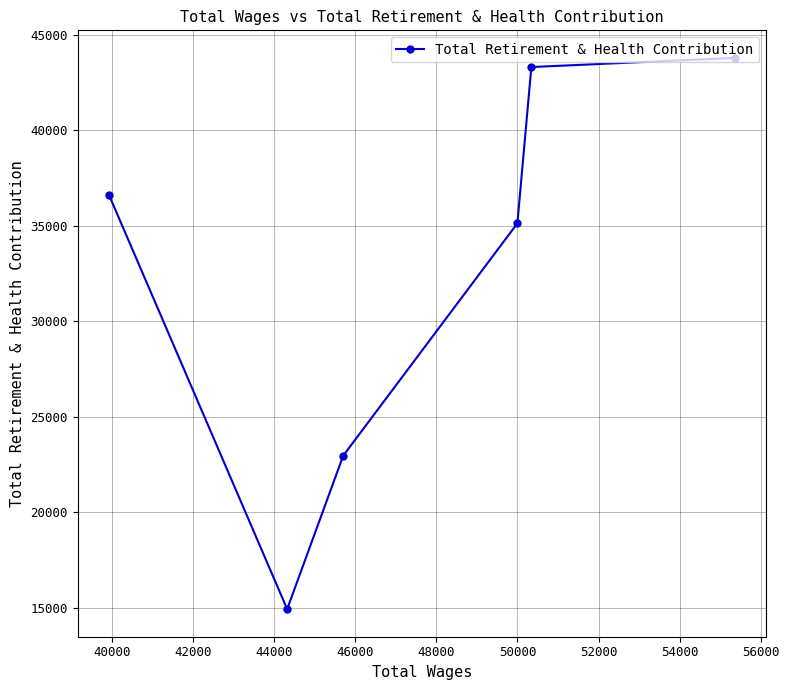

What is the minimum value shown in the chart?

14935